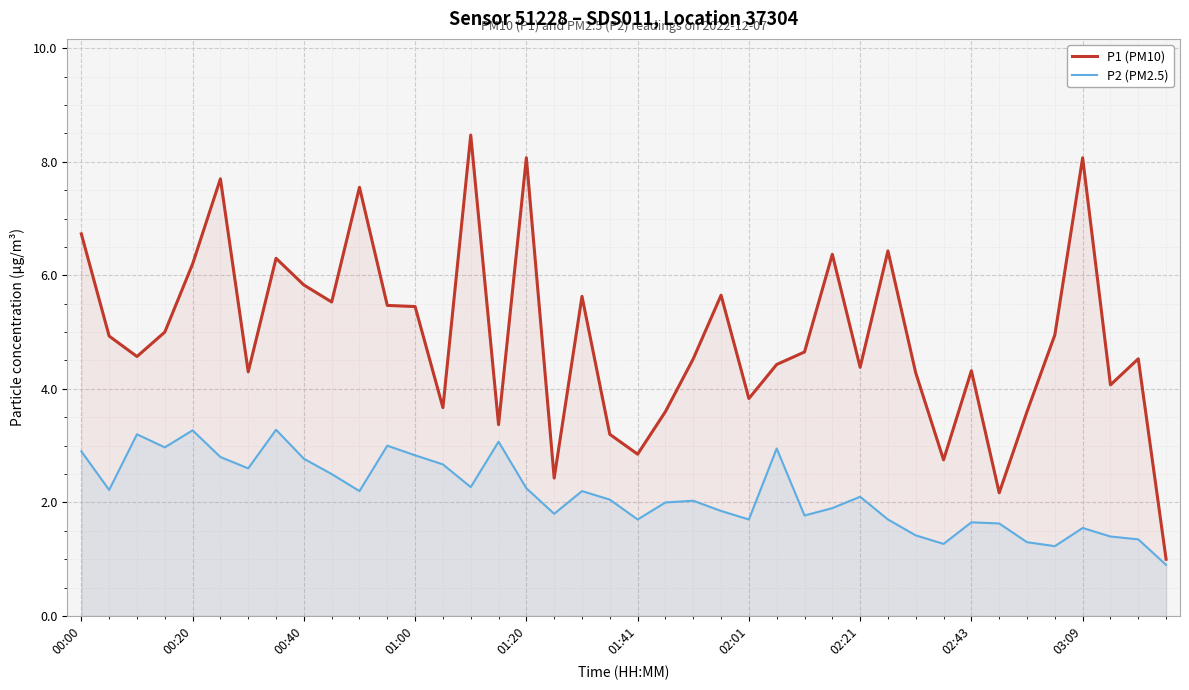

In P2 (PM2.5), how many points are lower than both neighbors (excluding endpoints)?

11